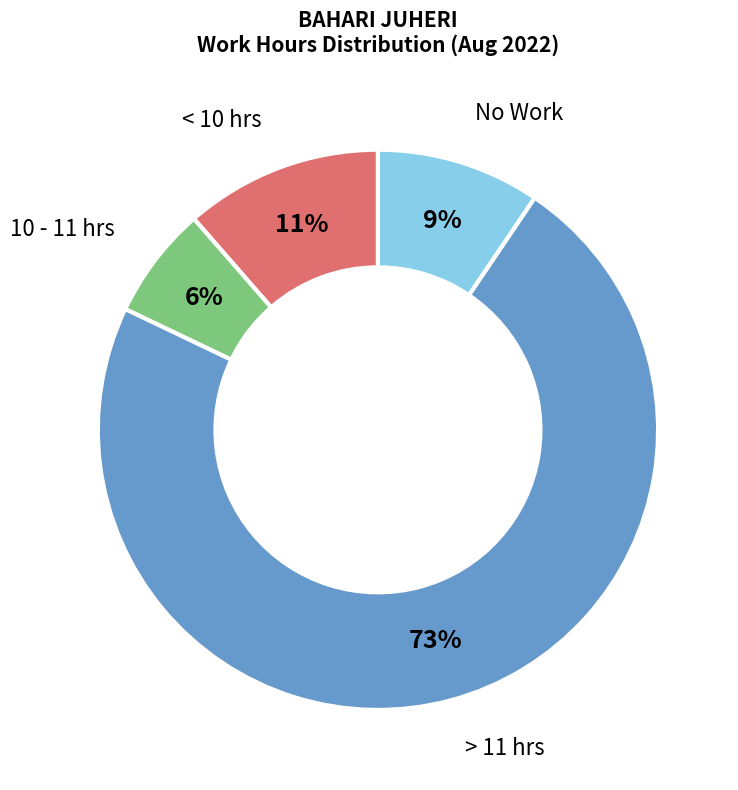

To the nearest percent, what is the average slice percentage?

25%